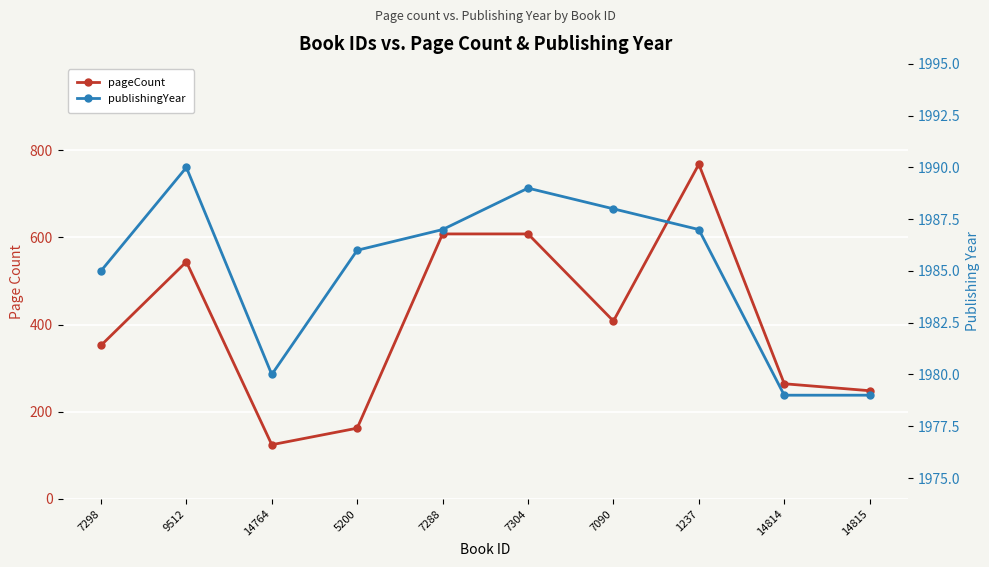

What is the difference between the maximum and second lowest values in the publishingYear series?

11